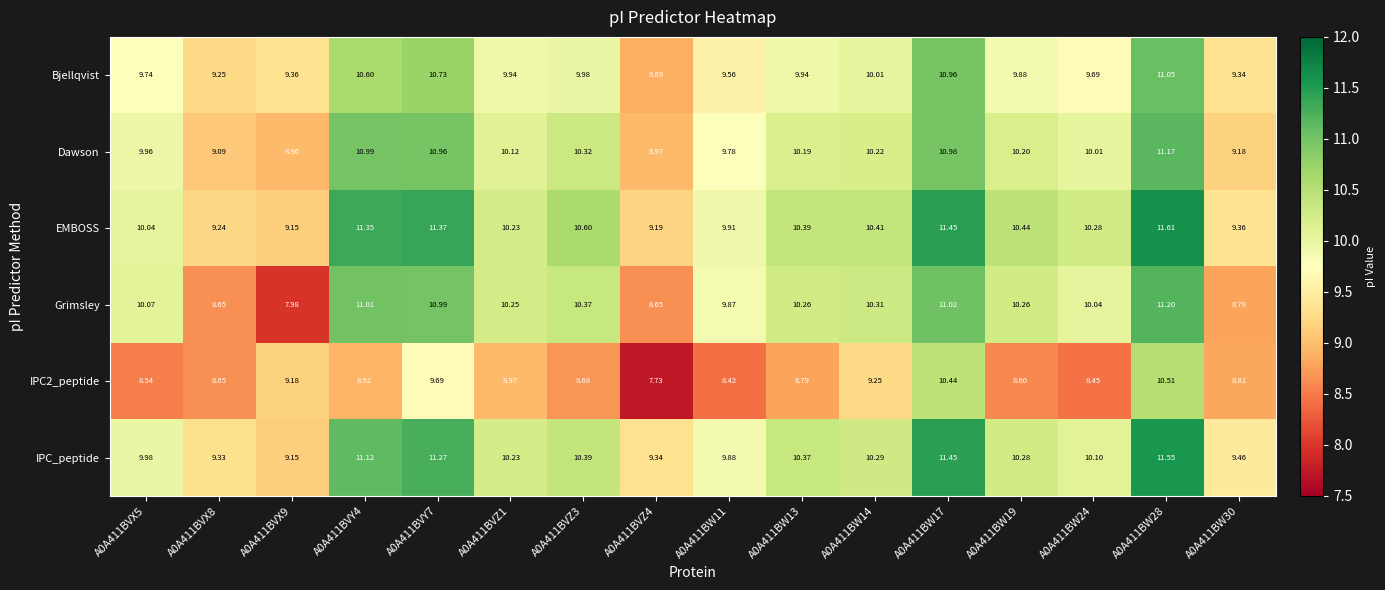

Which series has the largest total across all categories?

EMBOSS